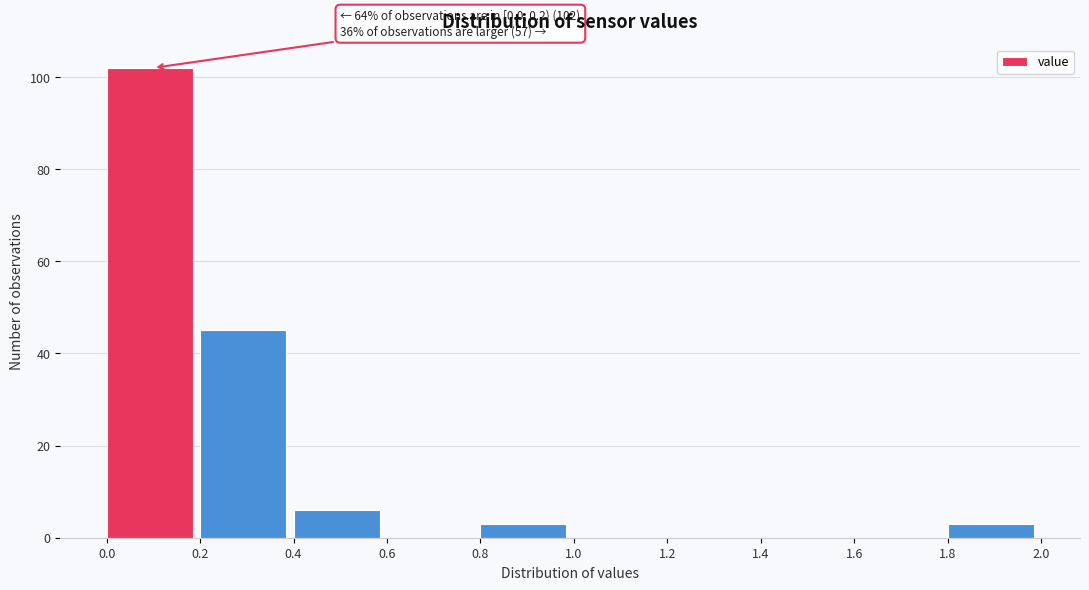

Over which range of the x-axis is the bar tallest?

0.0 to 0.2